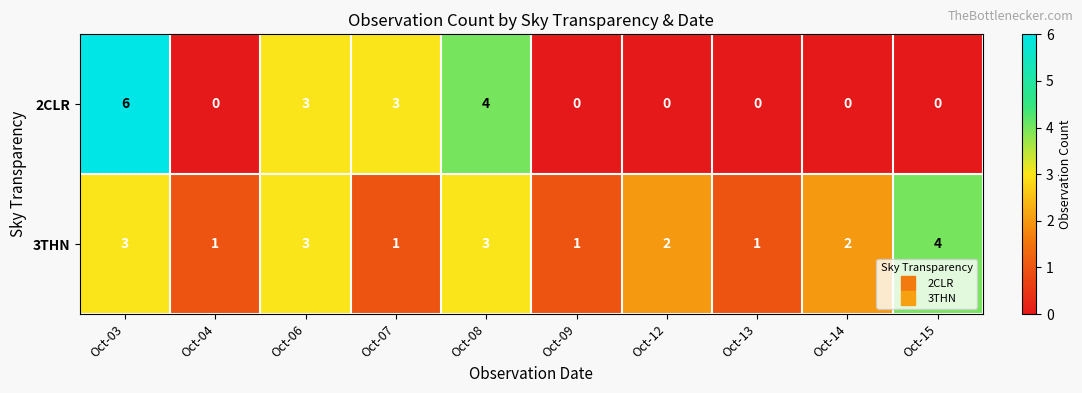

How many 2CLR values are between 0 and 3?

8